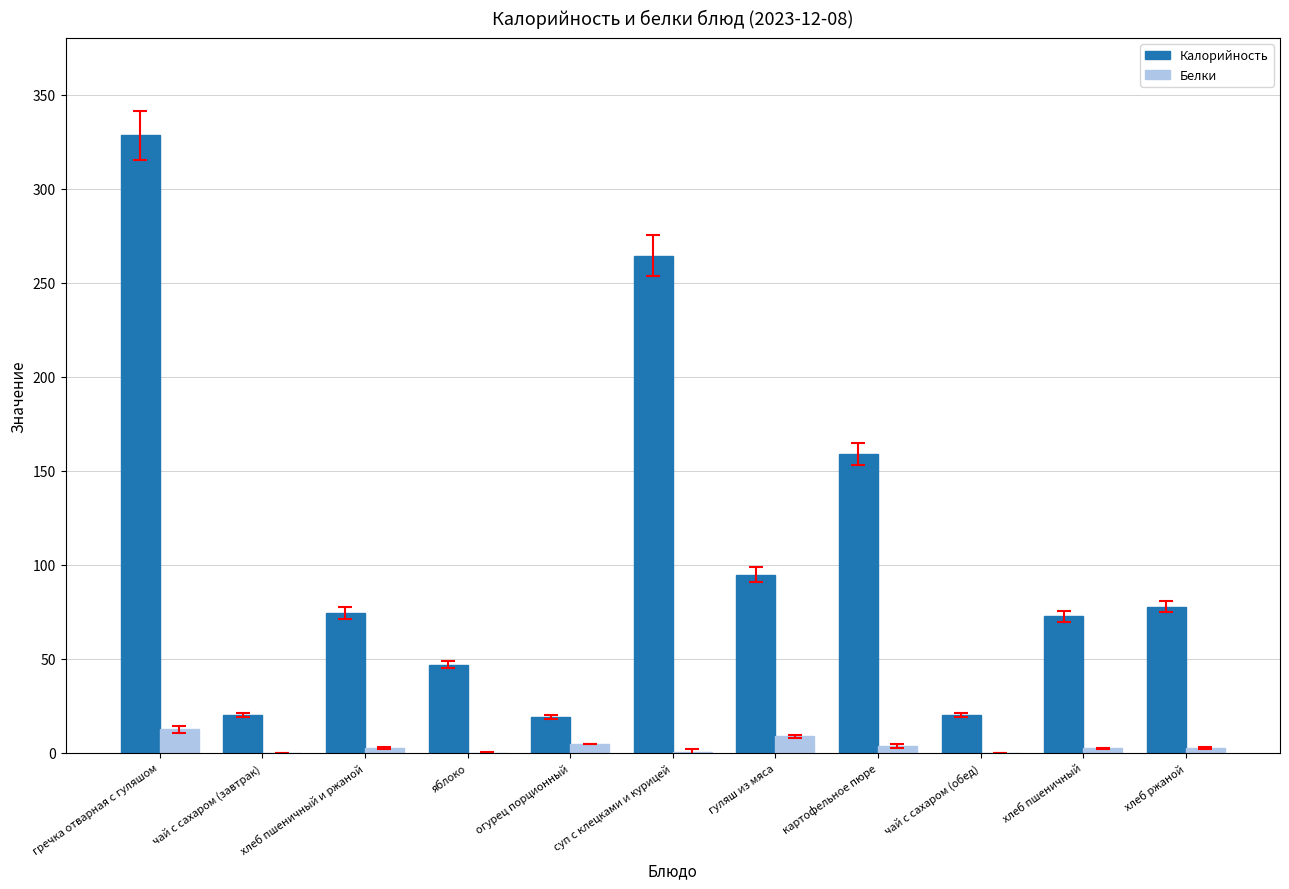

Where is Калорийность nearest to the value 173?

картофельное пюре